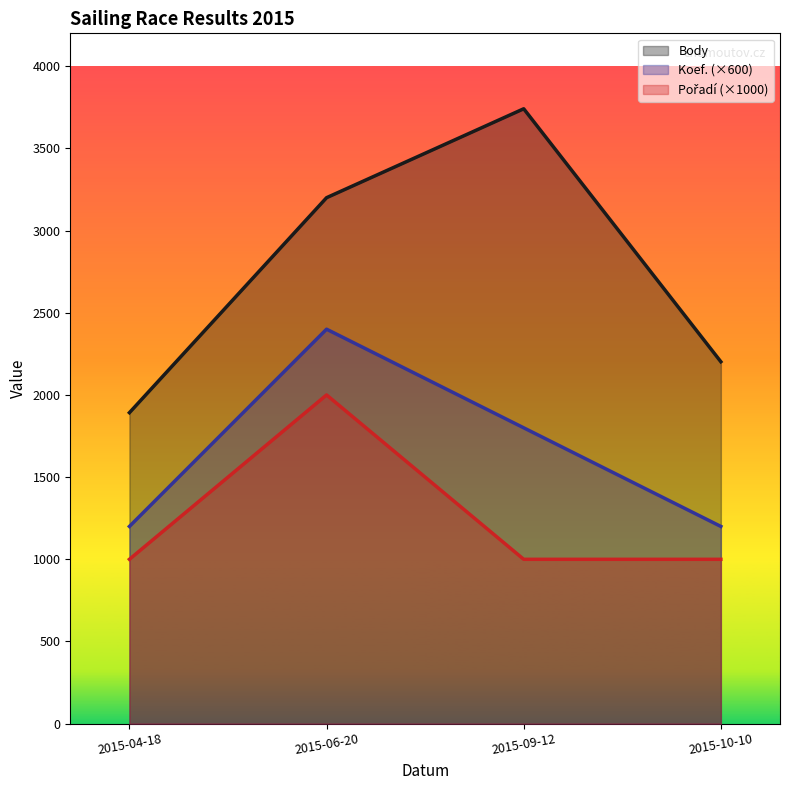

What is the value of the Body point at the 4th from the left?

2202